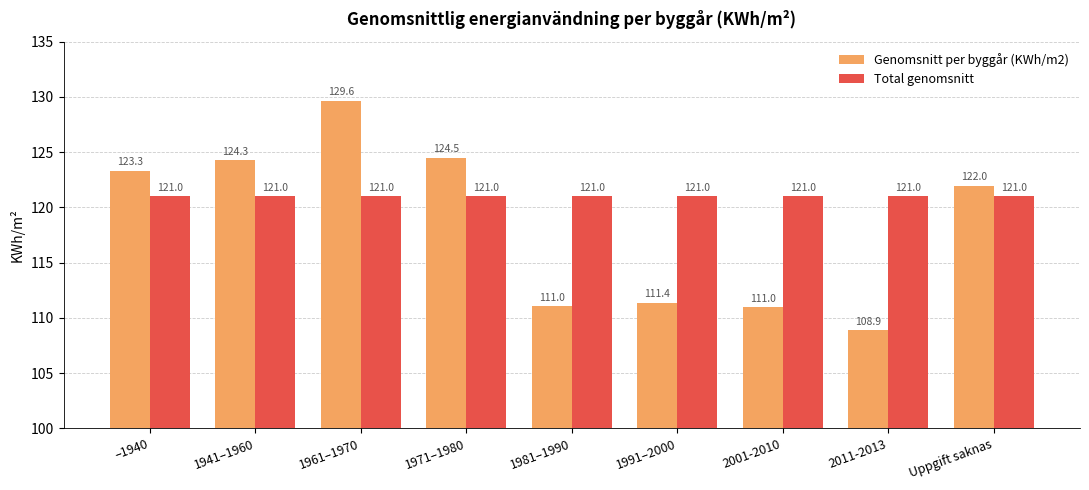

The value of Total genomsnitt at –1940 is 121.0. True or false?

True